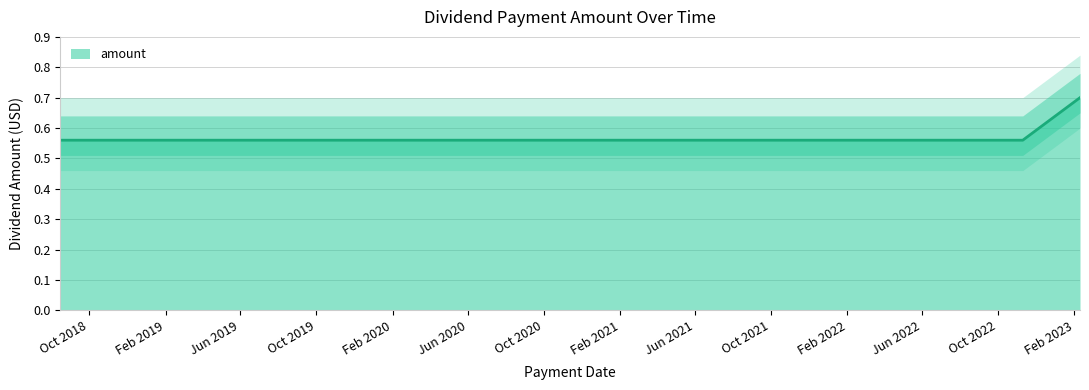

How many lines are shown in the chart?

1